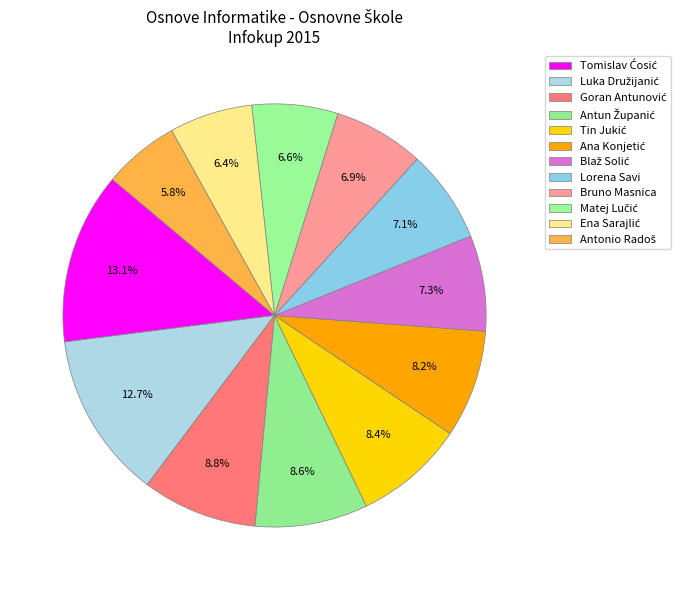

The Matej Lučić slice represents 20% of the pie. True or false?

False